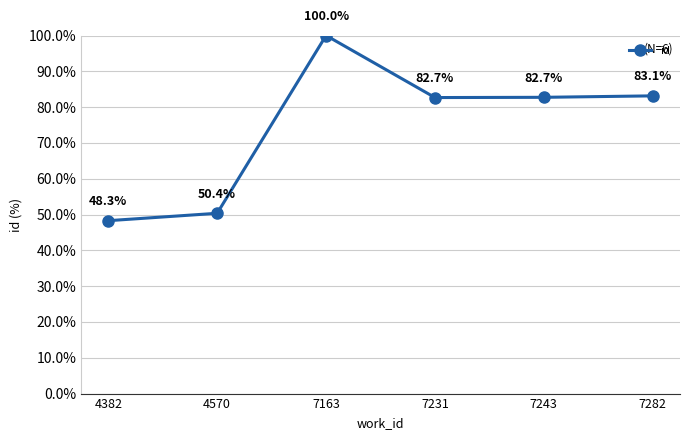

How many series are shown in this chart?

1